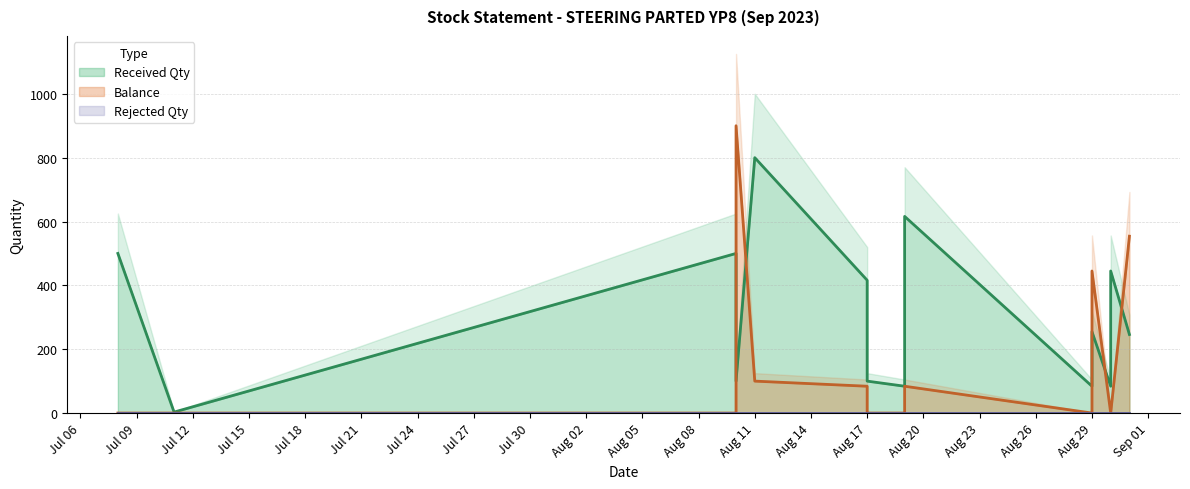

List the series in order of their overall mean, lowest first.

Rejected Qty, Balance, Received Qty